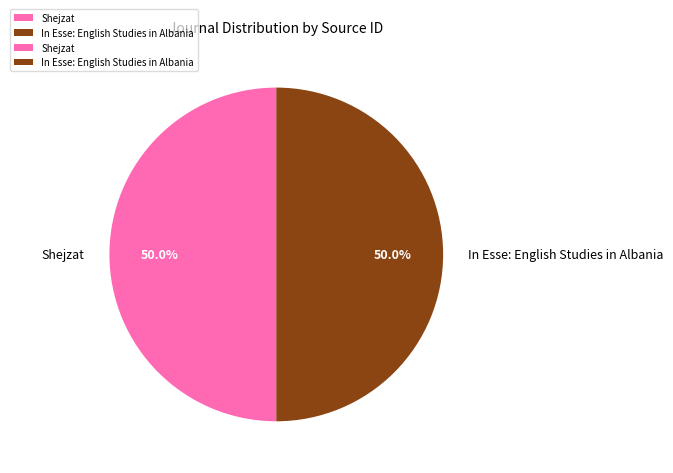

What is the ratio of the value at Shejzat to the value at In Esse: English Studies in Albania?

1.0